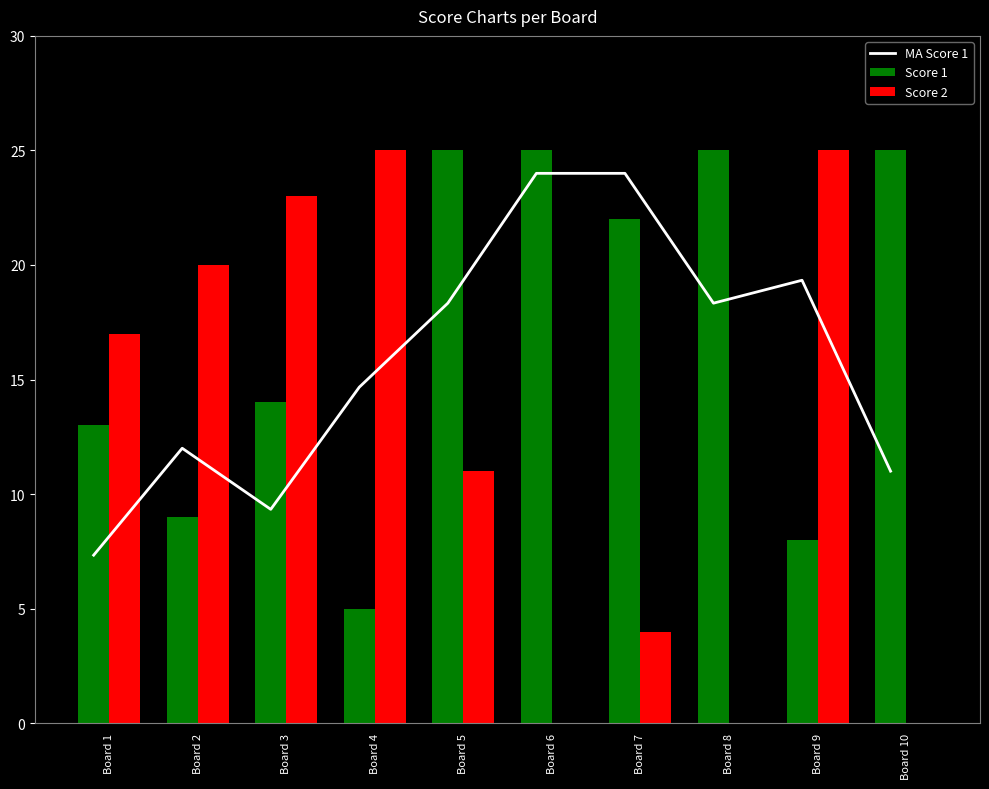

Which series has the largest range (max minus min)?

Score 2